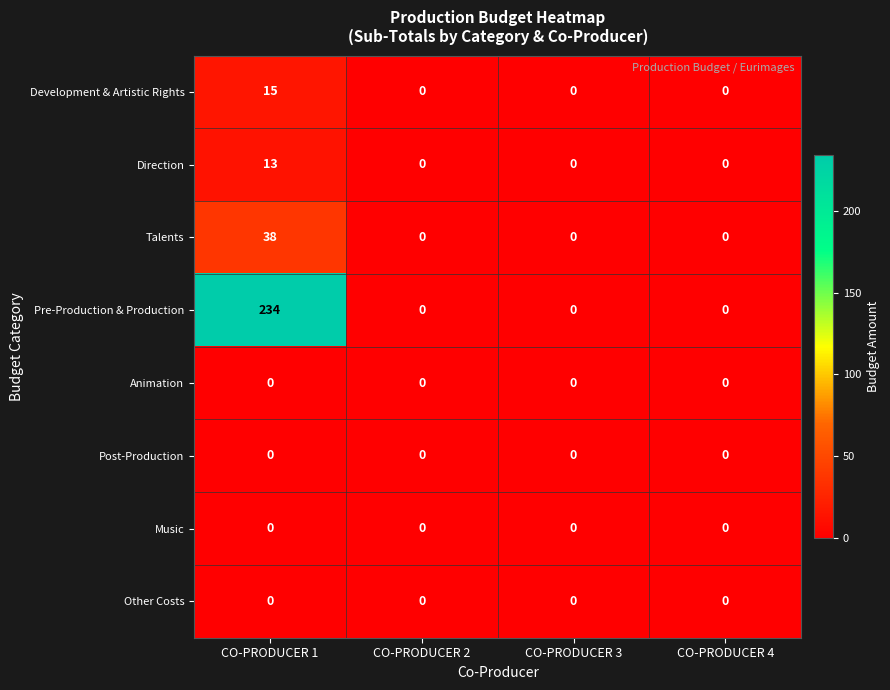

Which series has the largest range (max minus min)?

Pre-Production & Production